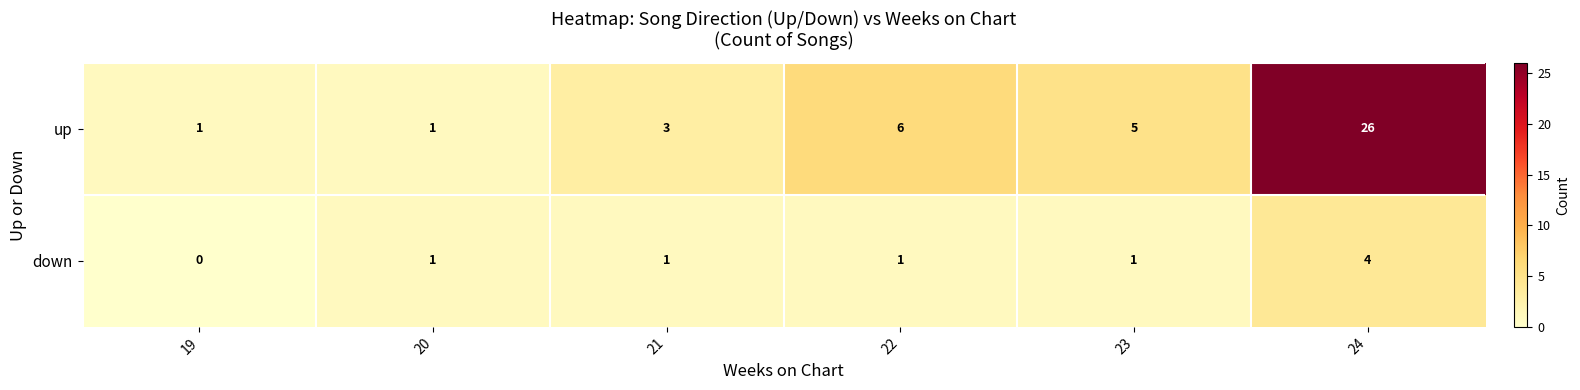

How many distinct data groups are displayed?

2